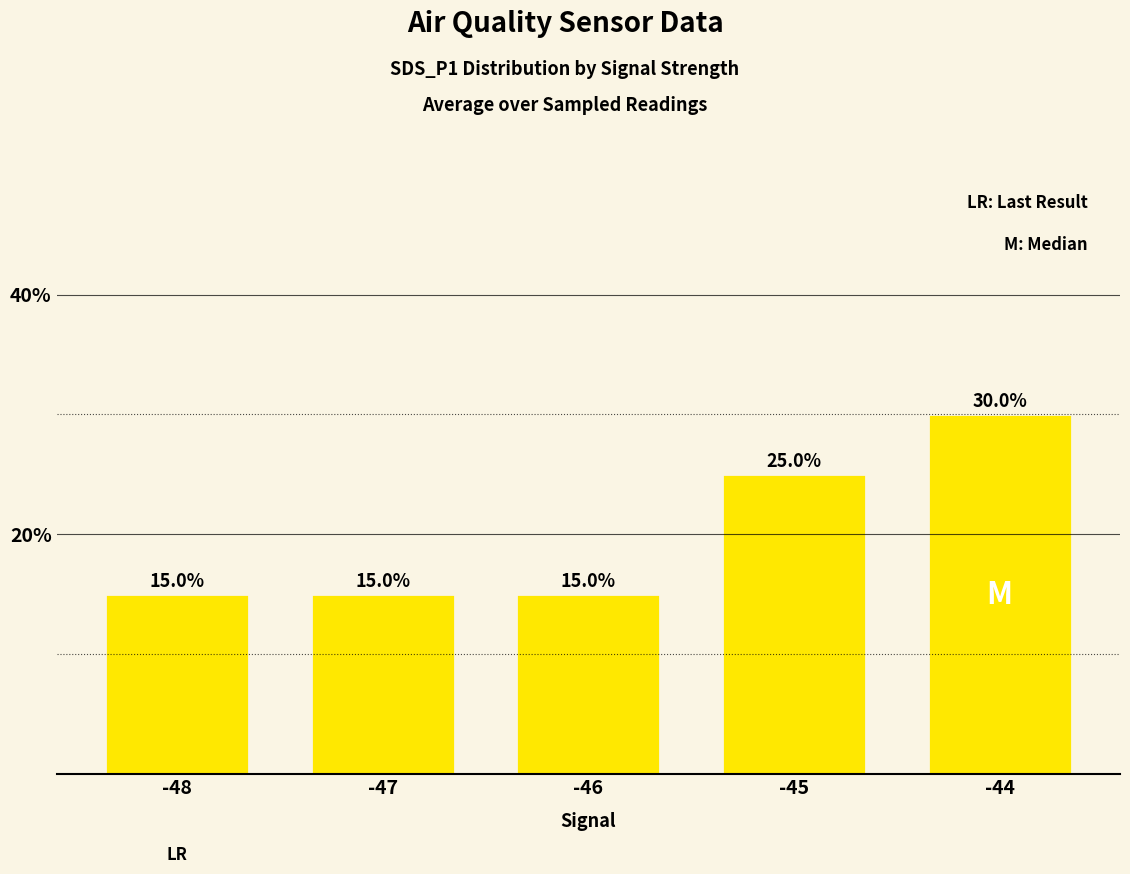

Reading left to right, list all the values displayed in this chart.

15	15	15	25	30